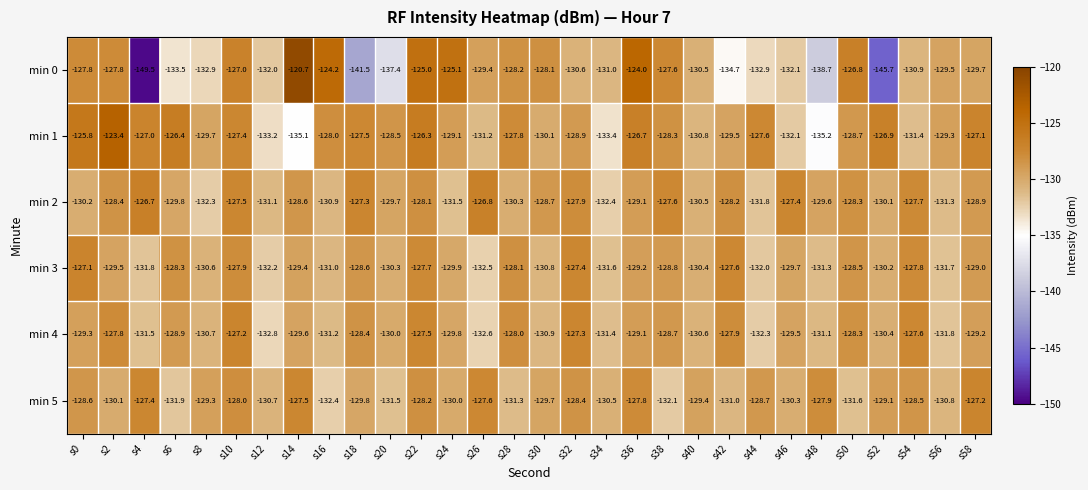

At which label is min 0 closest to -135?

s42